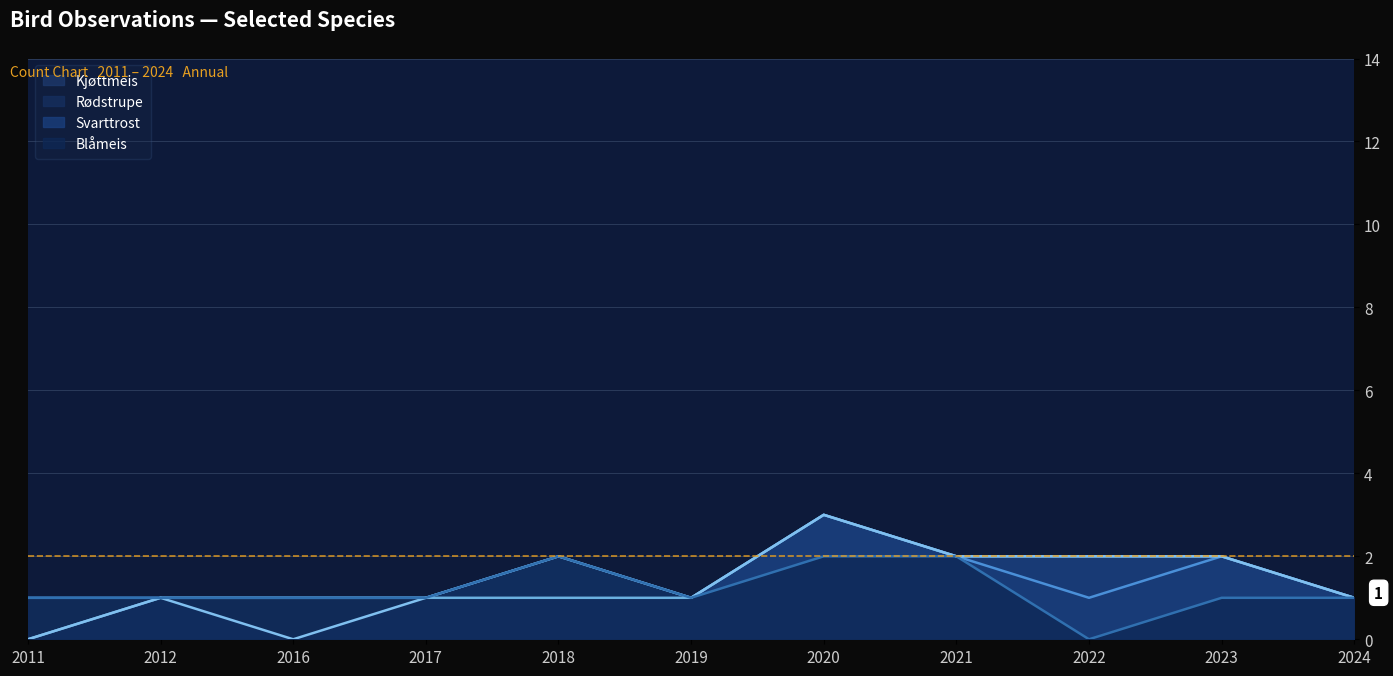

What is the value of the Svarttrost point at the 5th from the left?

2